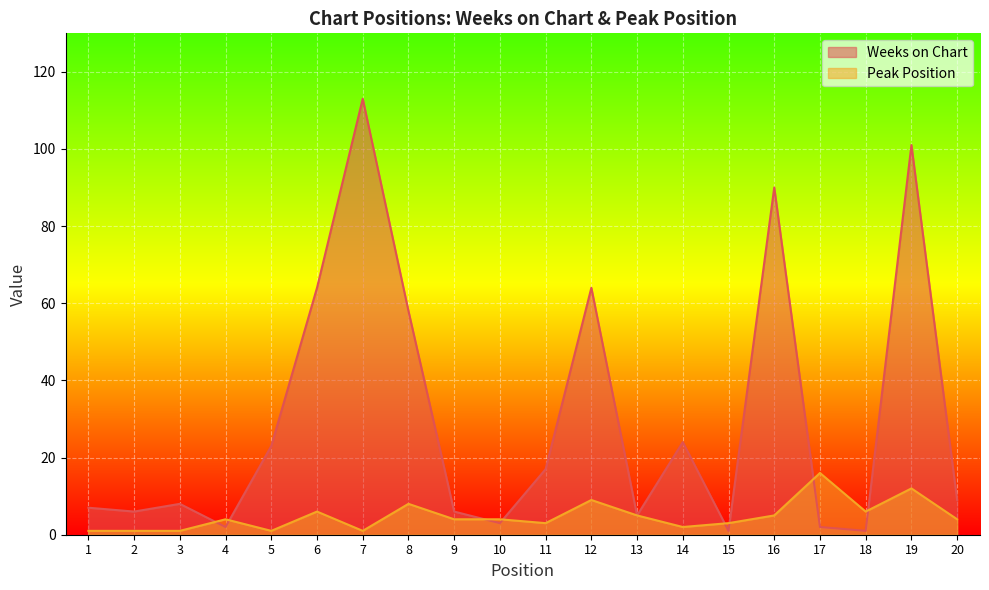

What is the value of the Weeks on Chart point at the 14th from the left?

24